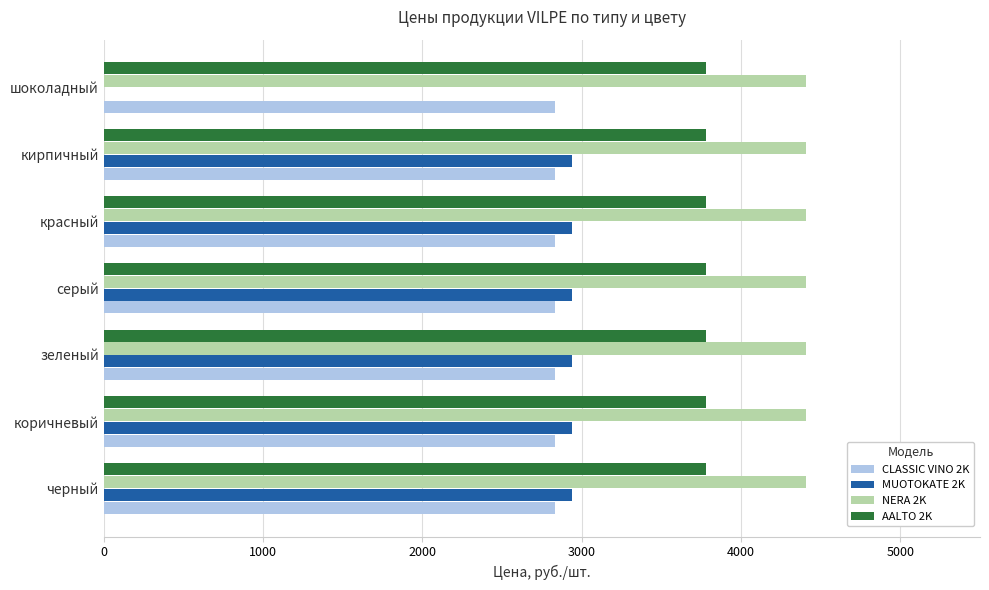

Which series has the largest total across all categories?

NERA 2K